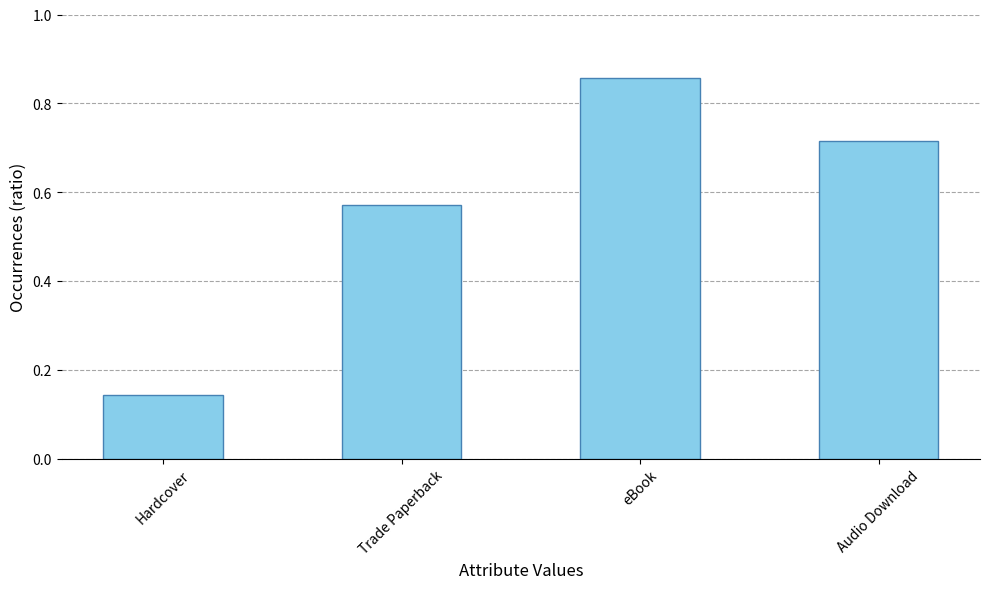

What is the difference between the values at Hardcover and Trade Paperback?

3